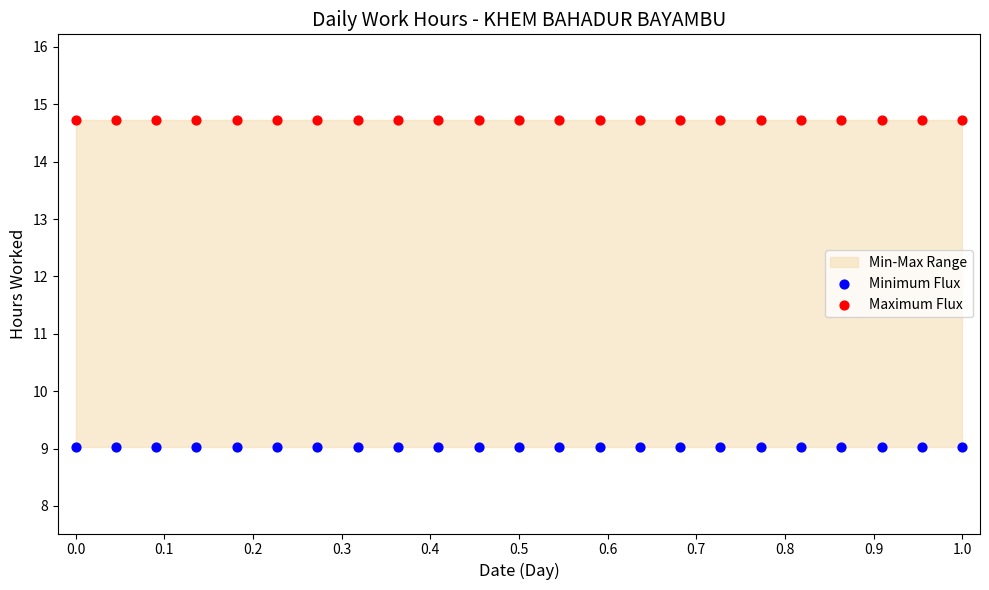

Which series contains the lowest Y value?

Minimum Flux